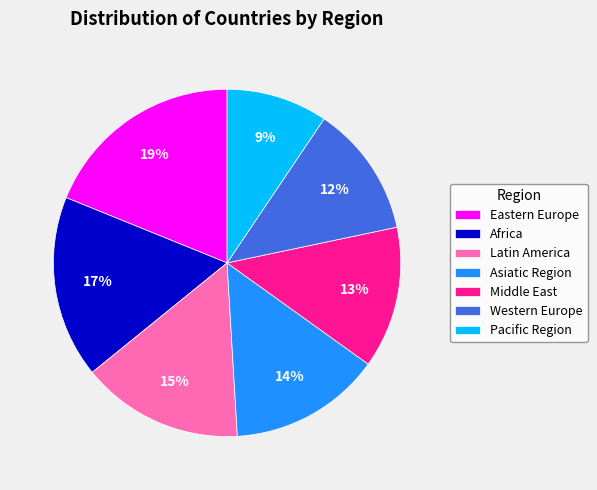

To the nearest percent, what is the average slice percentage?

14%